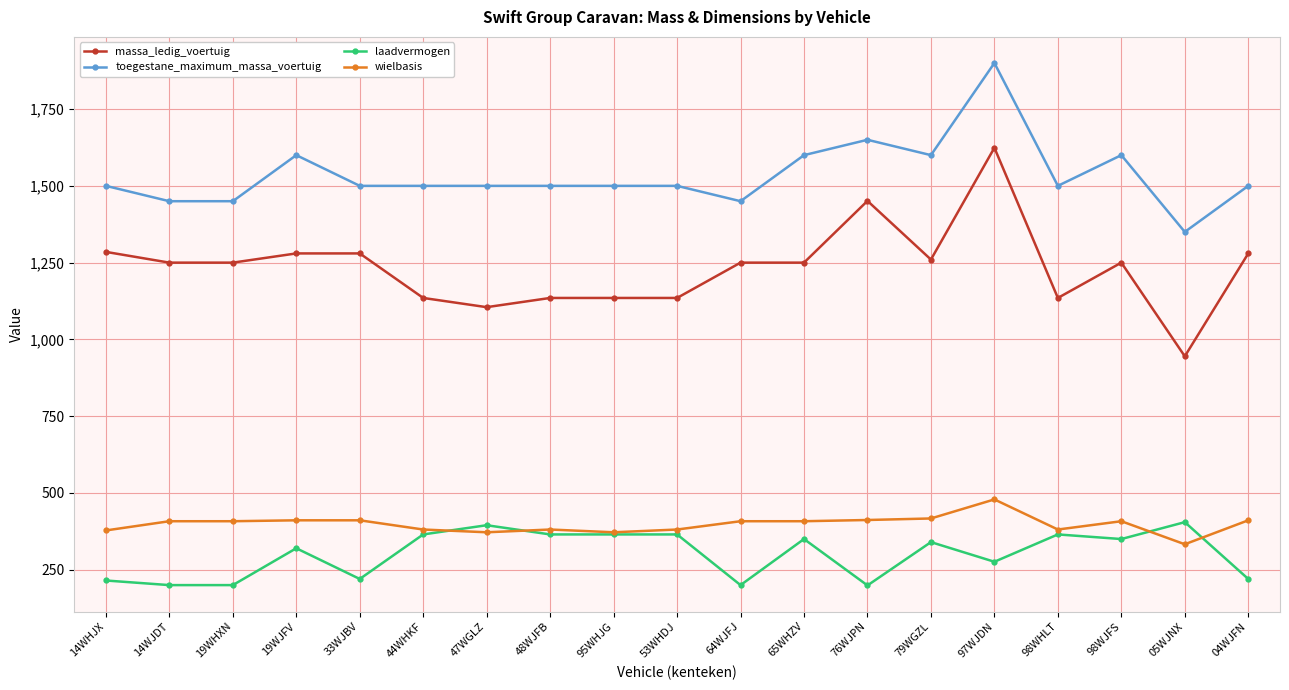

What are all the series names shown in the legend?

massa_ledig_voertuig, toegestane_maximum_massa_voertuig, laadvermogen, wielbasis